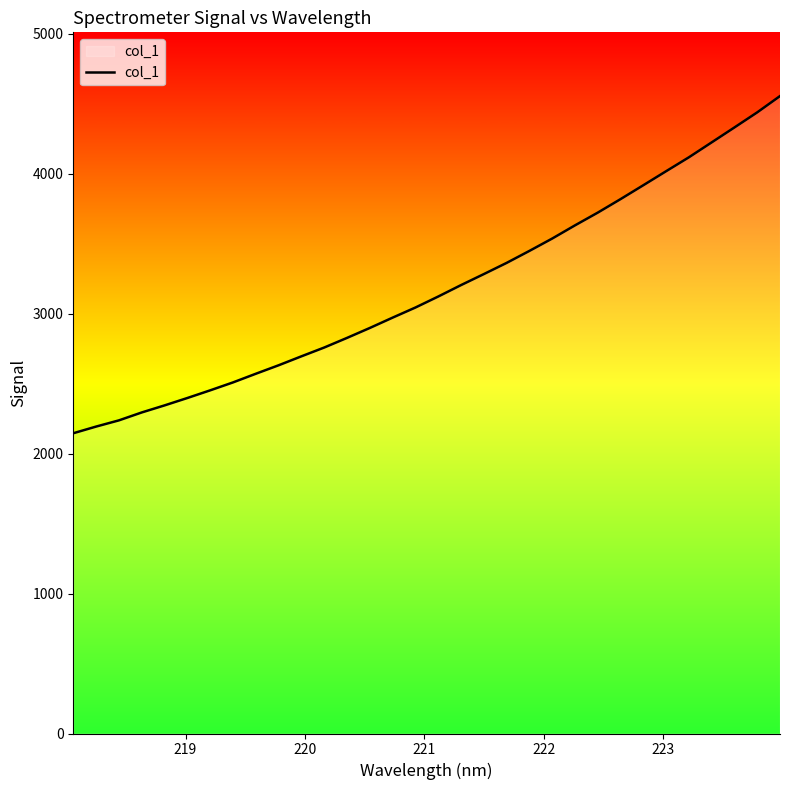

What is the difference between the maximum and minimum values?

2408.8